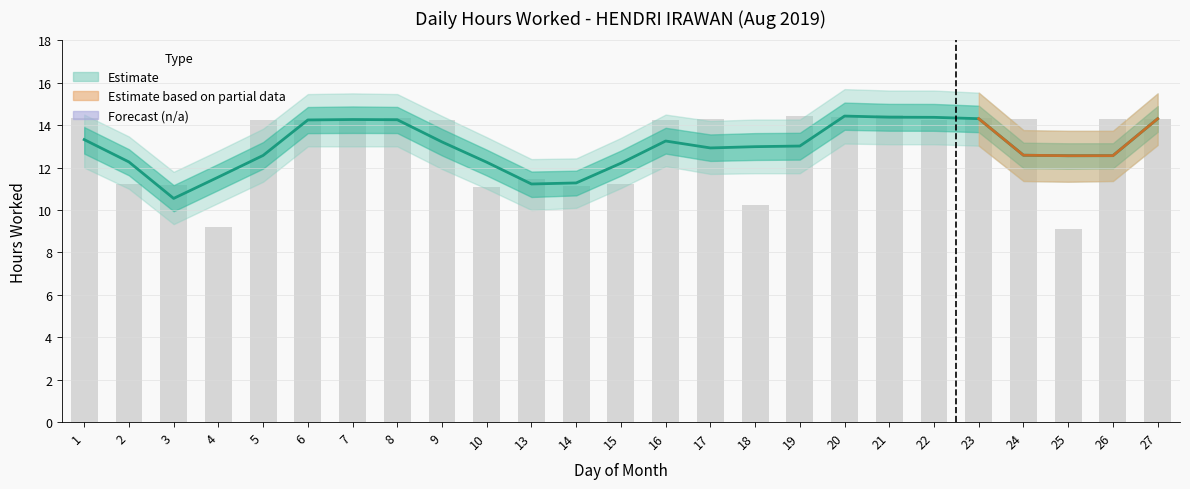

The value of Lower Bound at 26 is 18.3. True or false?

False